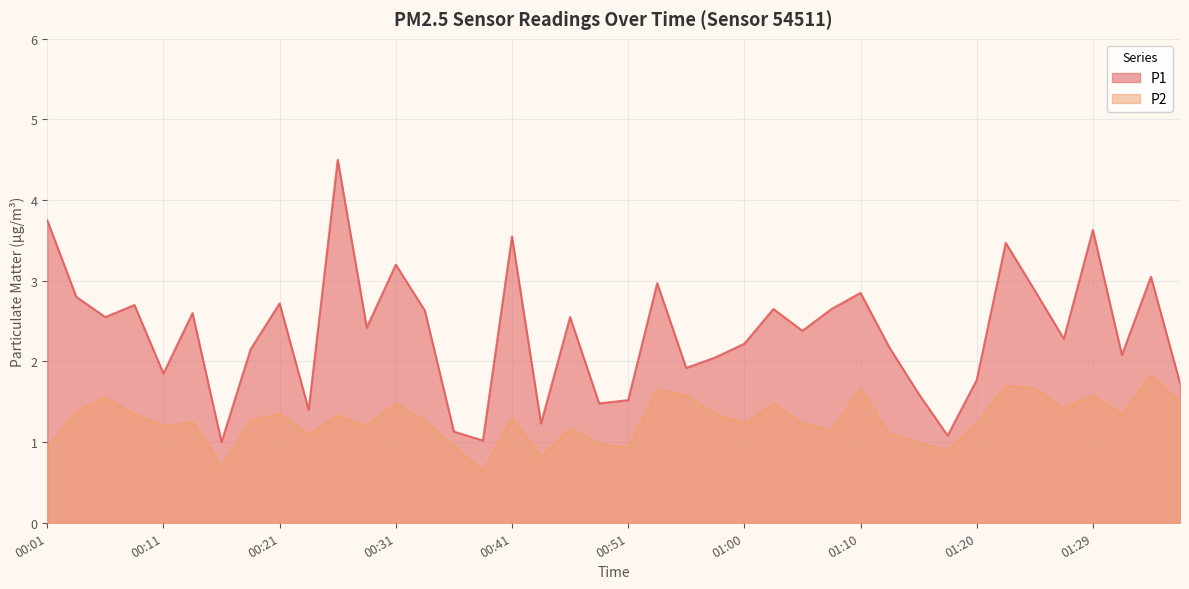

Does the chart display data point markers on the line(s)?

No